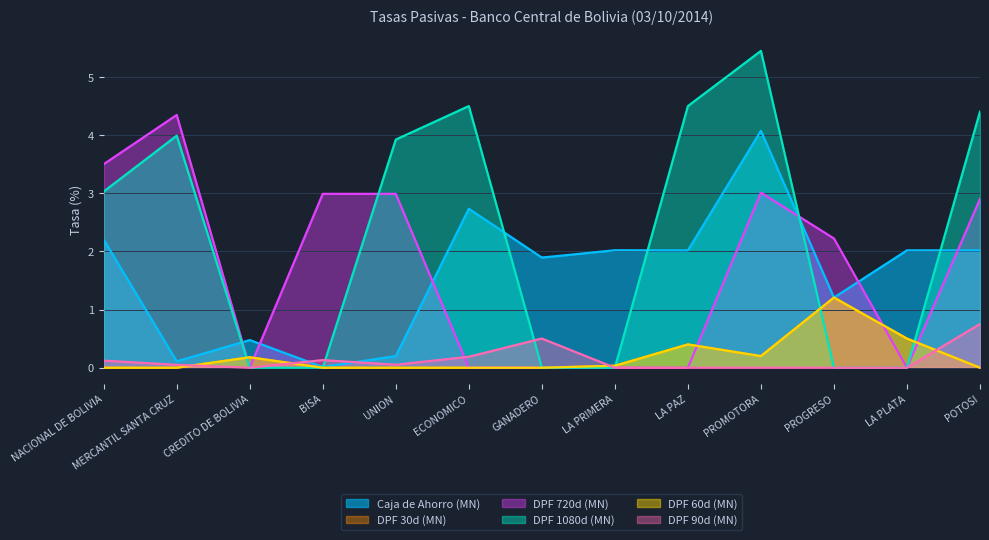

Is it true that DPF 60d (MN) equals 0.4 at LA PAZ?

True